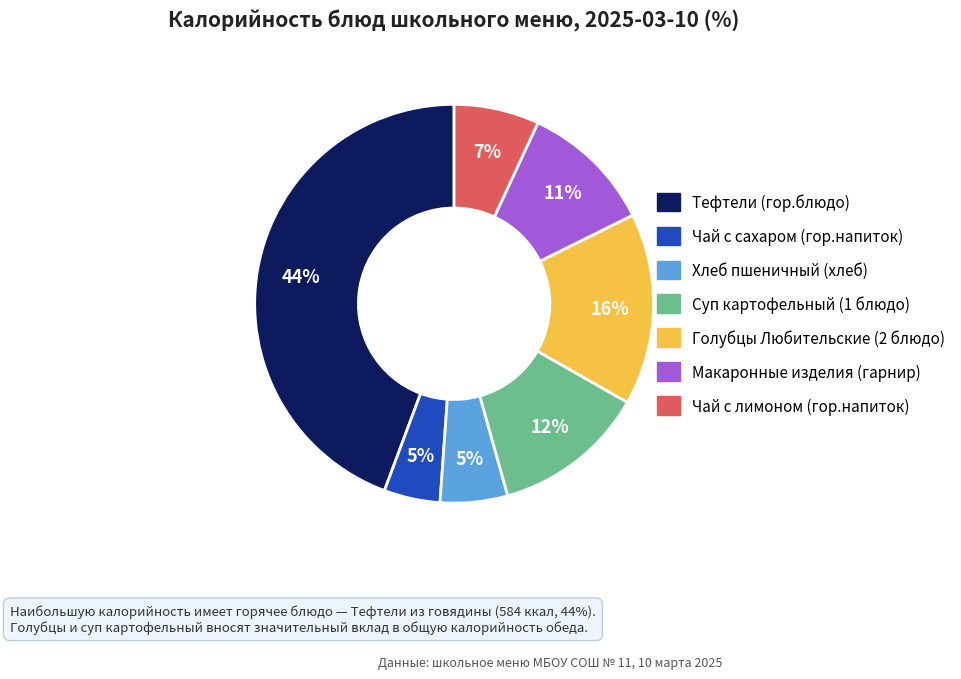

Is the sum of Тефтели (гор.блюдо) and Чай с лимоном (гор.напиток) greater than half?

Yes